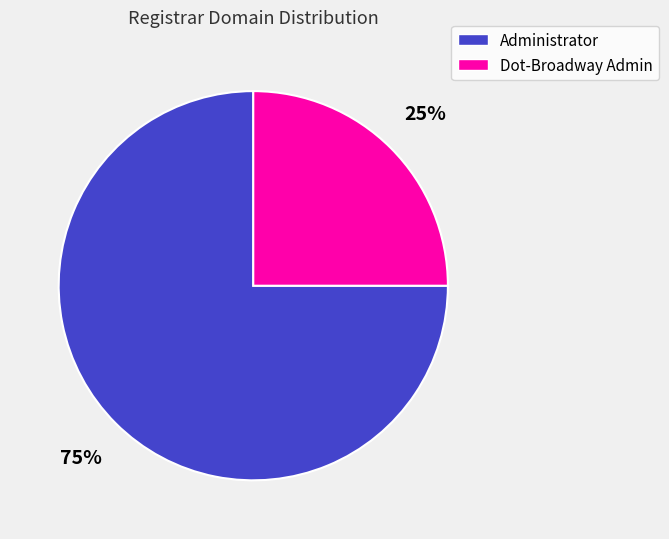

To the nearest percent, what percentage of the pie is Administrator?

75%